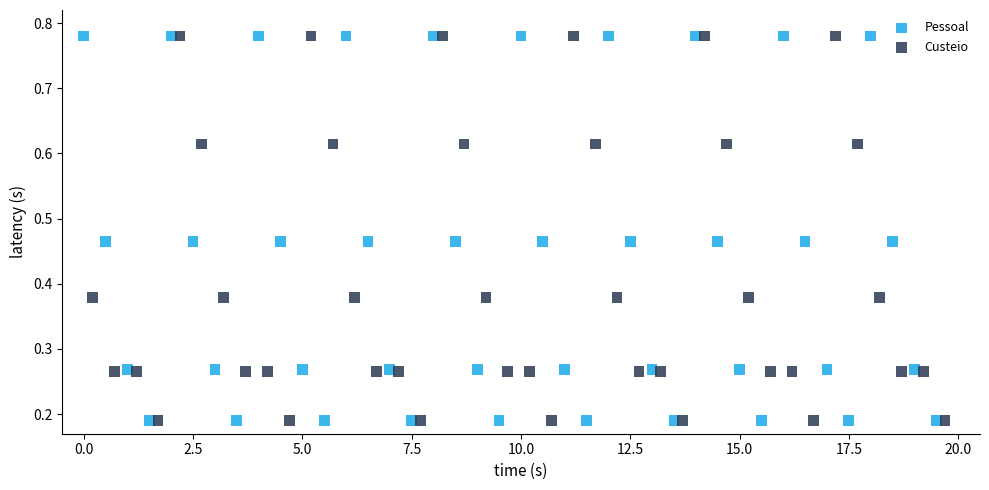

What are all the series names shown in the legend?

Pessoal, Custeio